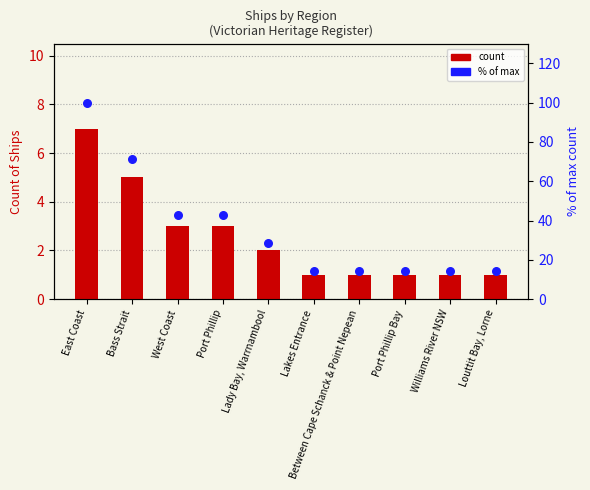

At which category is the sum across all series the highest?

East Coast